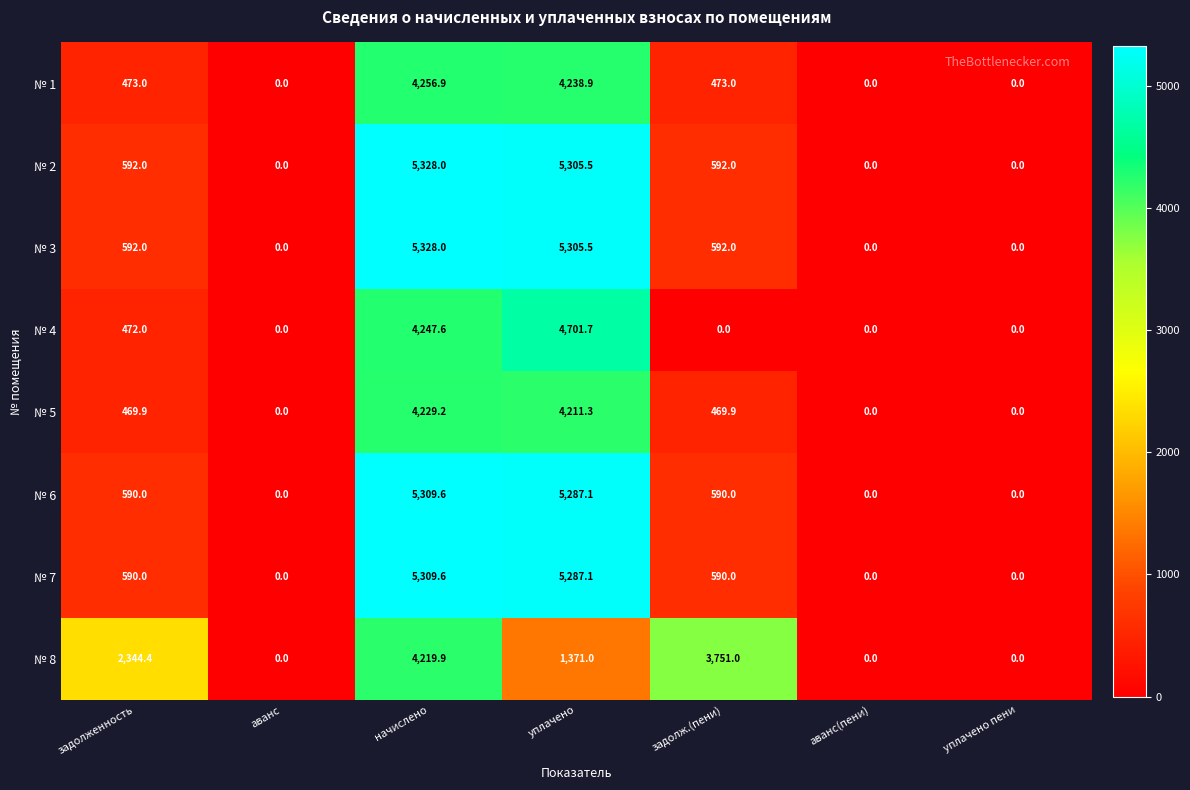

True or false: № 2 has a value of 592.0 at задолж.(пени).

True